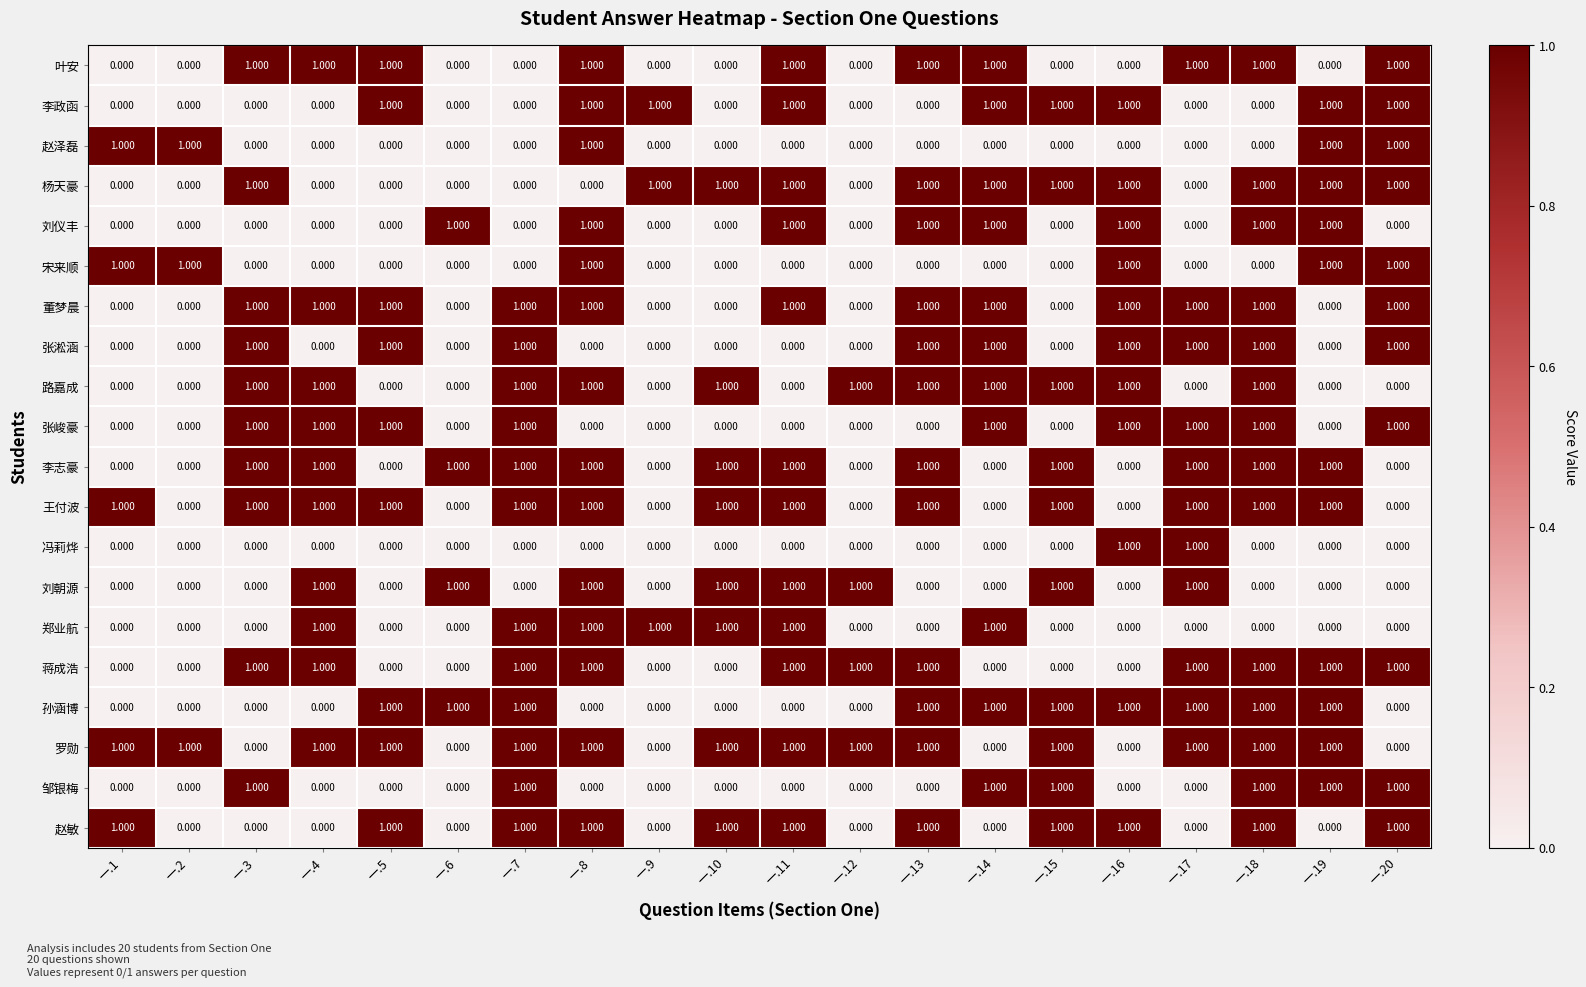

How many series are shown in this chart?

20